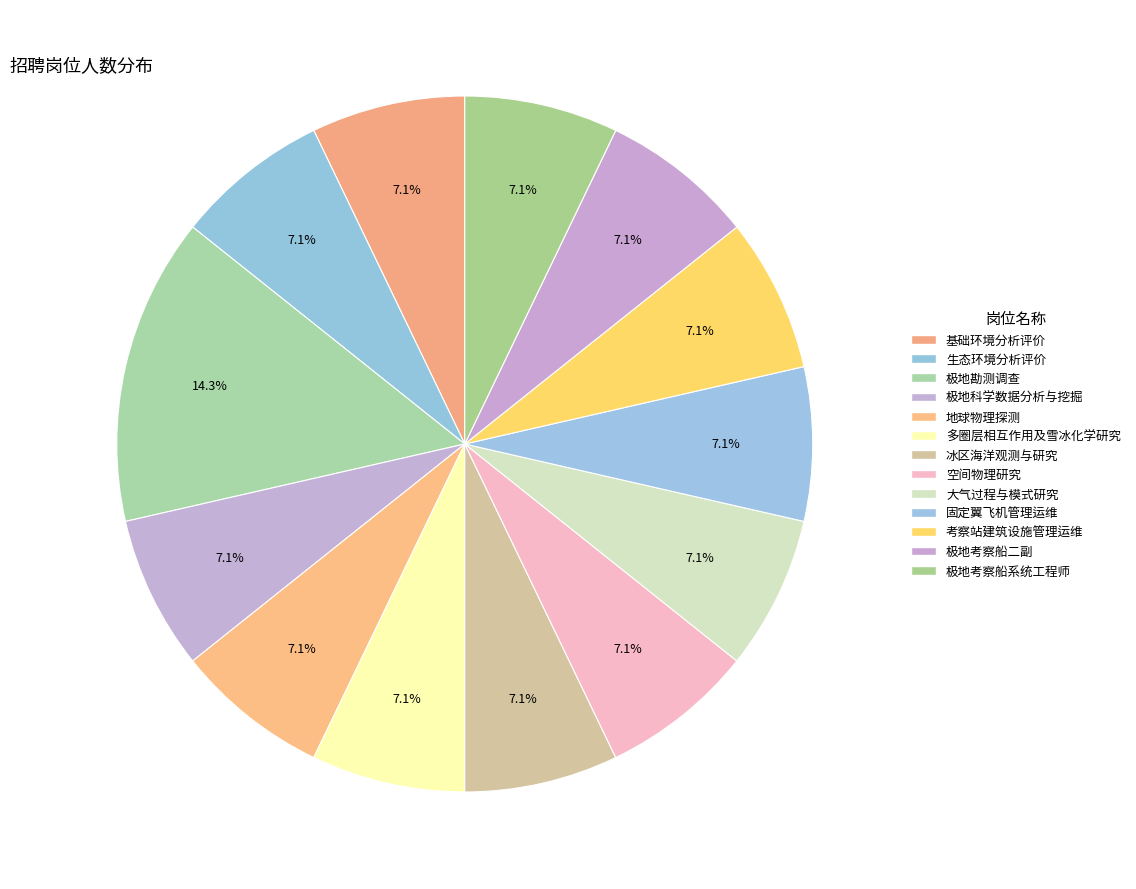

Is it true that 考察站建筑设施管理运维 is 7% of the pie?

True